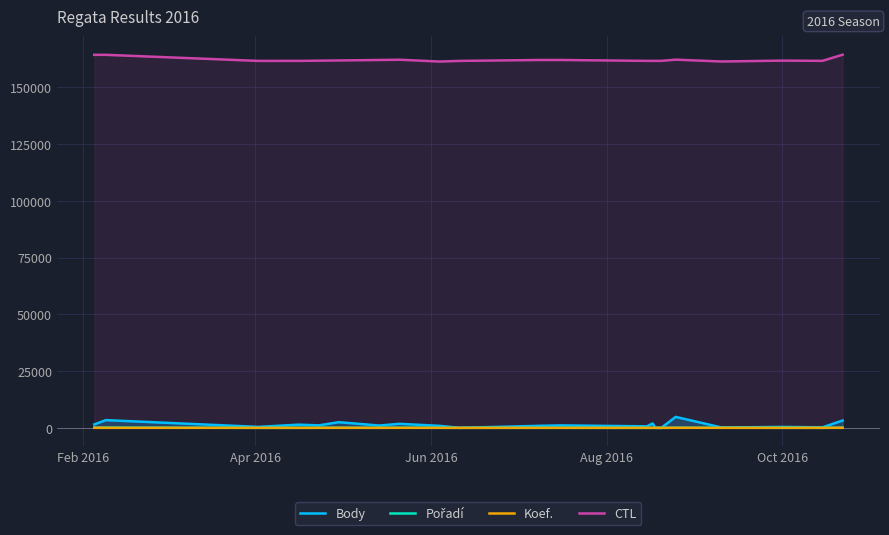

How many interior local valleys does the Pořadí series have?

5